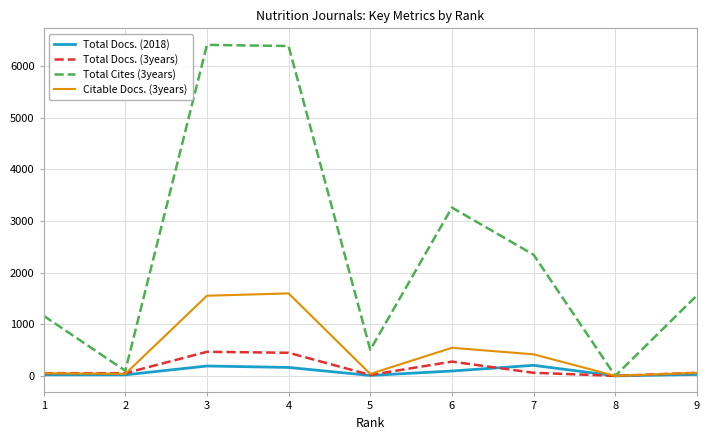

Which series changed the most between 2 and 3?

Total Cites (3years)